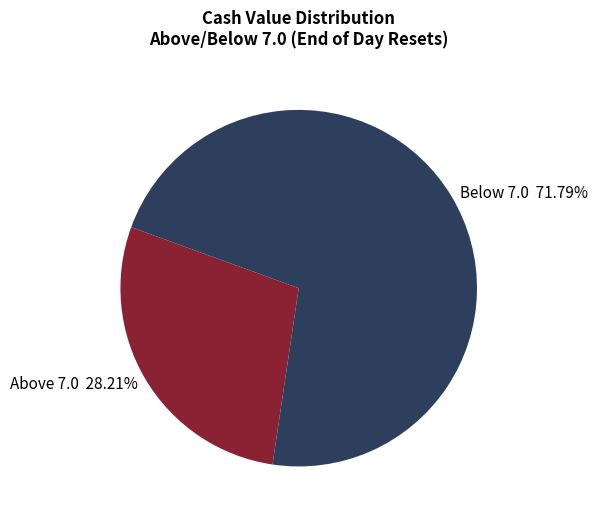

To the nearest percent, what is the average slice percentage?

50%